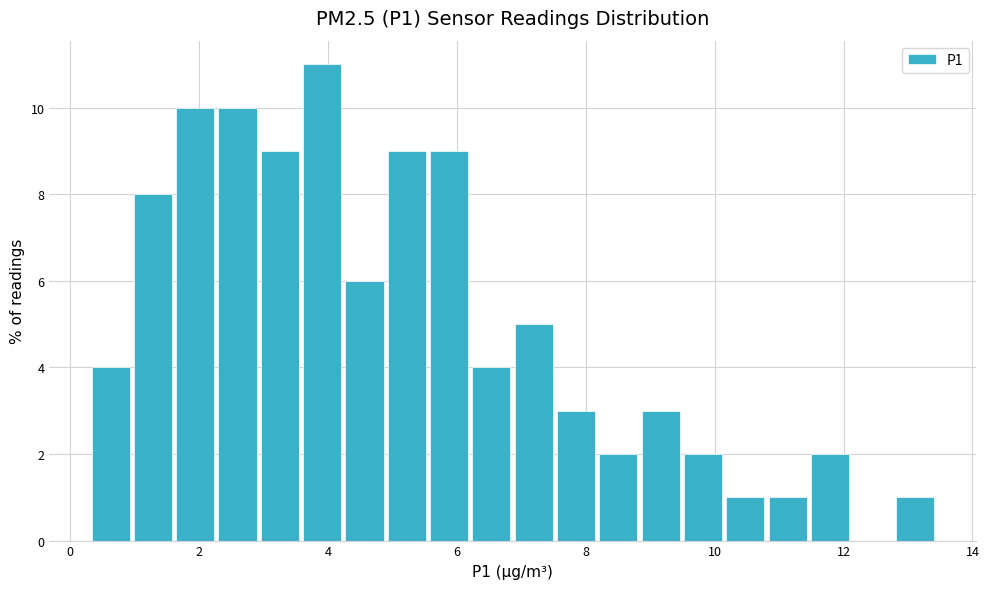

Around what value on the x-axis is the tallest bar? Give the approximate position of its centre, as read against the axis.

4.0